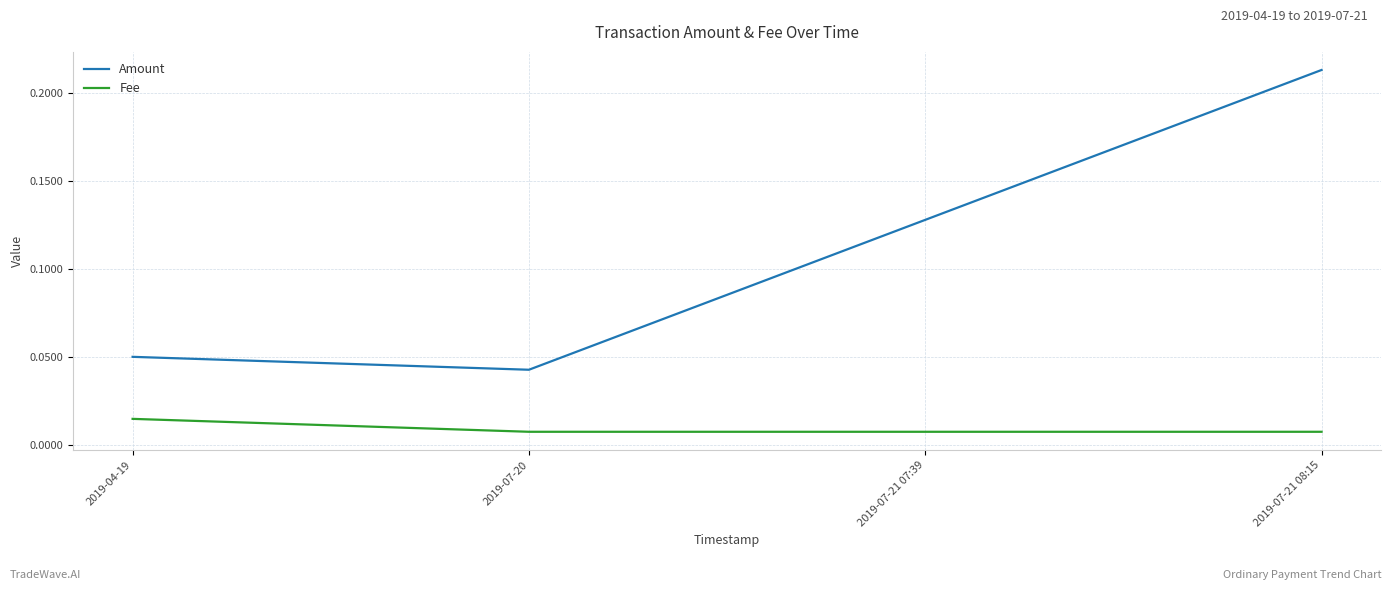

Does the chart display data point markers on the line(s)?

No